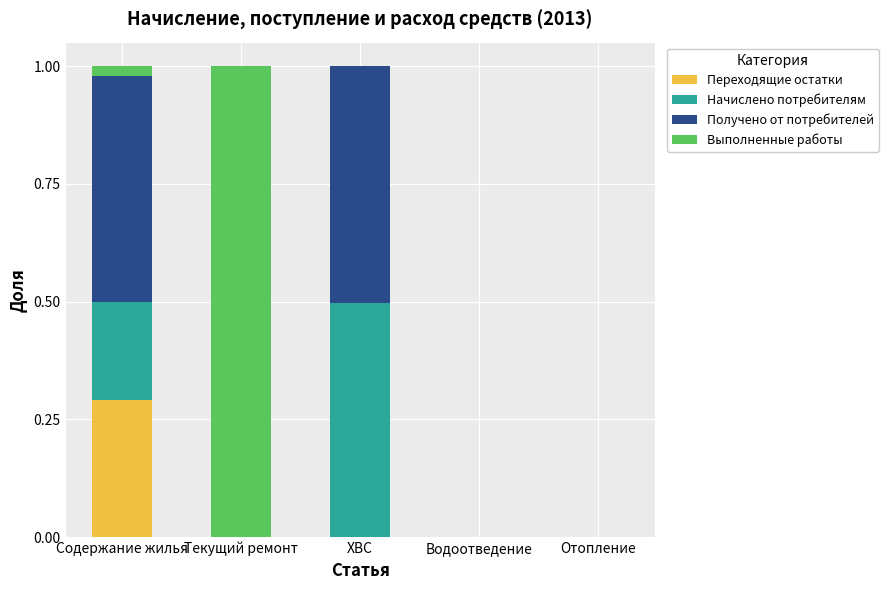

What is the highest value of the Переходящие остатки series?

0.3